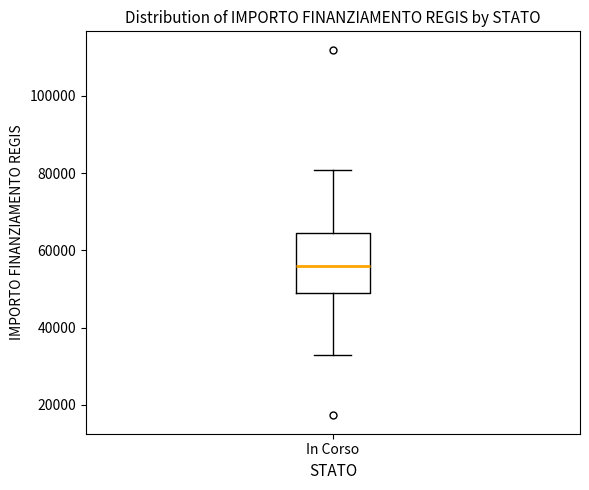

Read this box plot against the y-axis: the position of the median line, the range covered by the box, and the ends of both whiskers. The values are not printed on the chart, so give them approximately, as read against the axis.

median 56000, box 50000 to 64000, whiskers 32000 to 80000